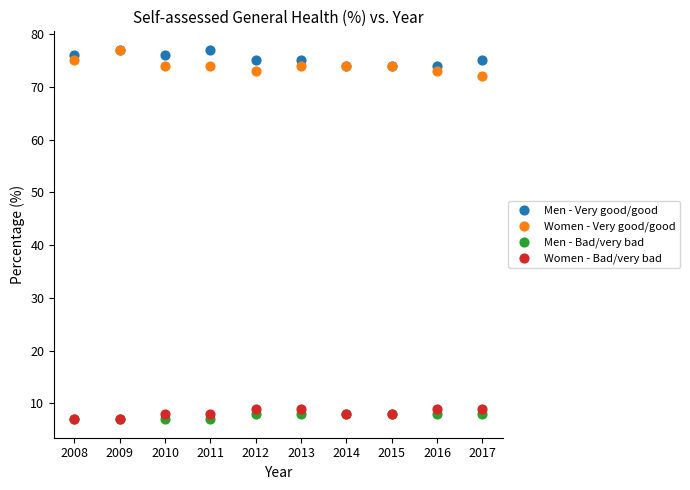

Across all series, what Y value is closest to 42?

72